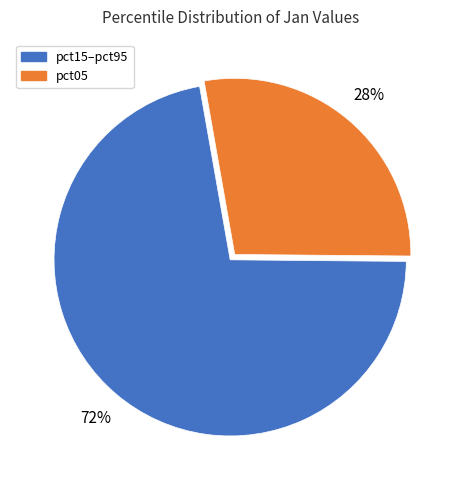

Do pct05 and pct15–pct95 together represent more than half of the pie?

Yes